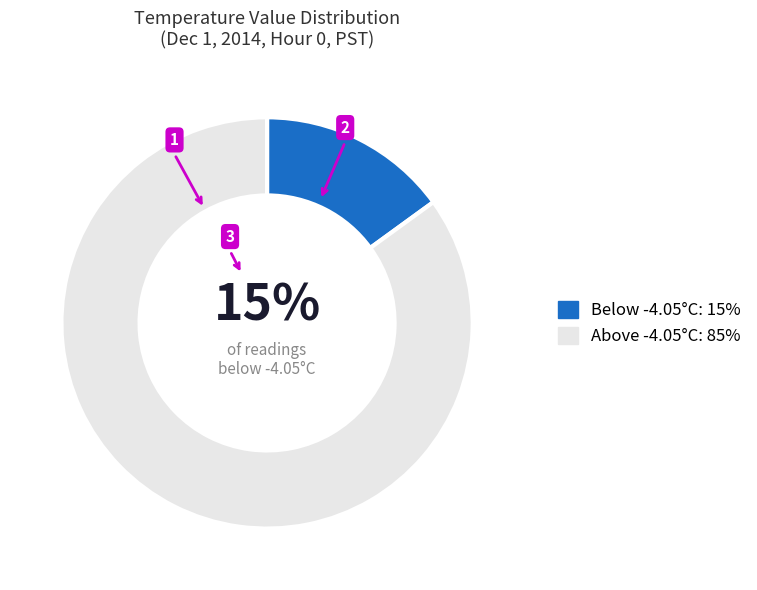

Is there a majority slice in this chart?

Yes